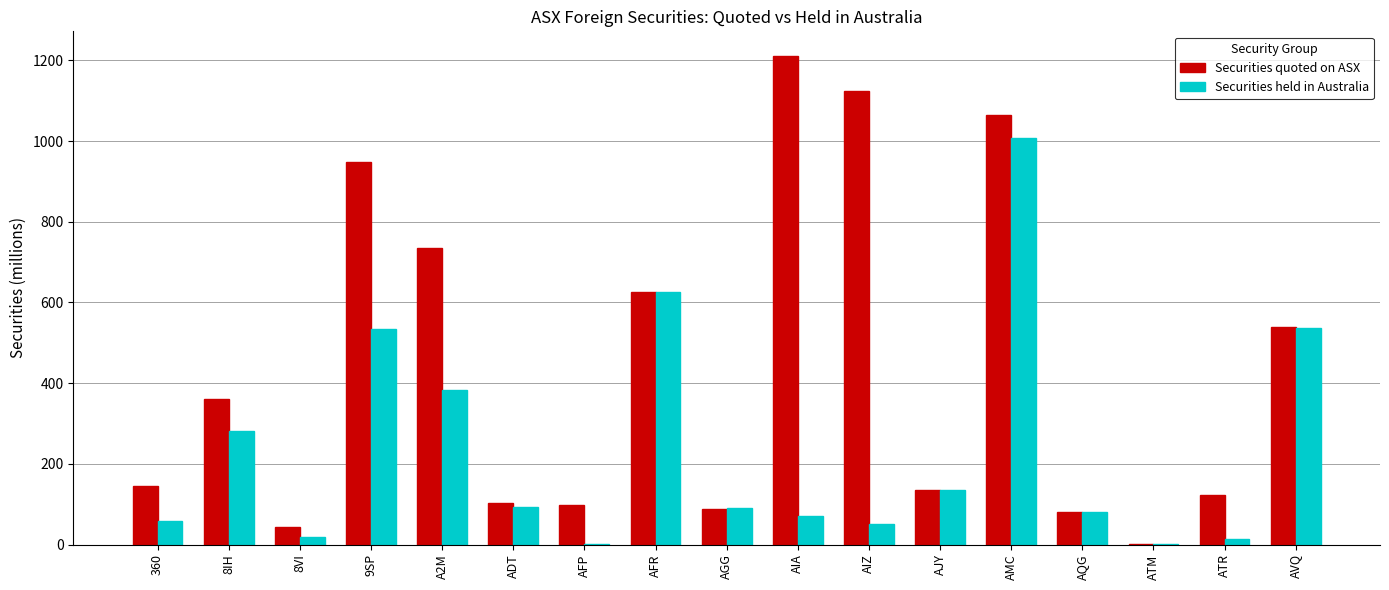

Which category has the highest value in the Securities quoted on ASX series?

AIA